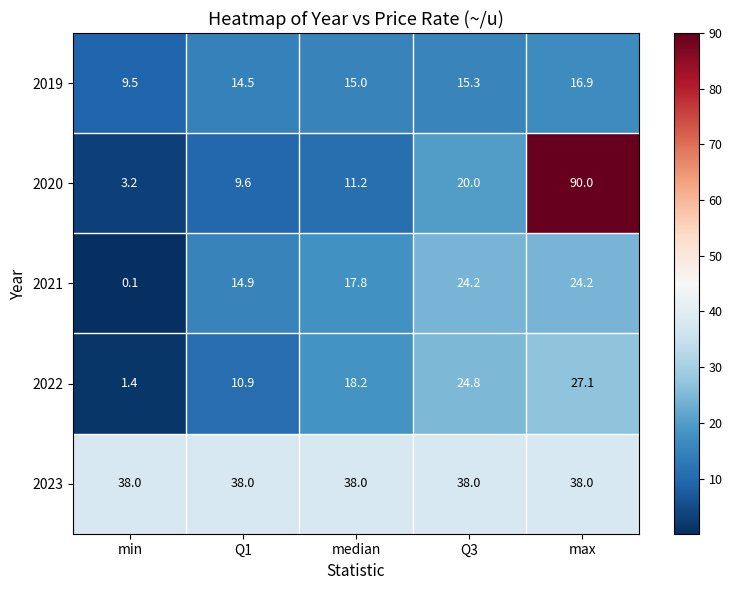

Reading left to right, list all the values displayed in this chart.

2019: min=9.5	Q1=14.5	median=15.0	Q3=15.3	max=16.9
2020: min=3.2	Q1=9.6	median=11.2	Q3=20.0	max=90.0
2021: min=0.1	Q1=14.9	median=17.8	Q3=24.2	max=24.2
2022: min=1.4	Q1=10.9	median=18.2	Q3=24.8	max=27.1
2023: min=38.0	Q1=38.0	median=38.0	Q3=38.0	max=38.0